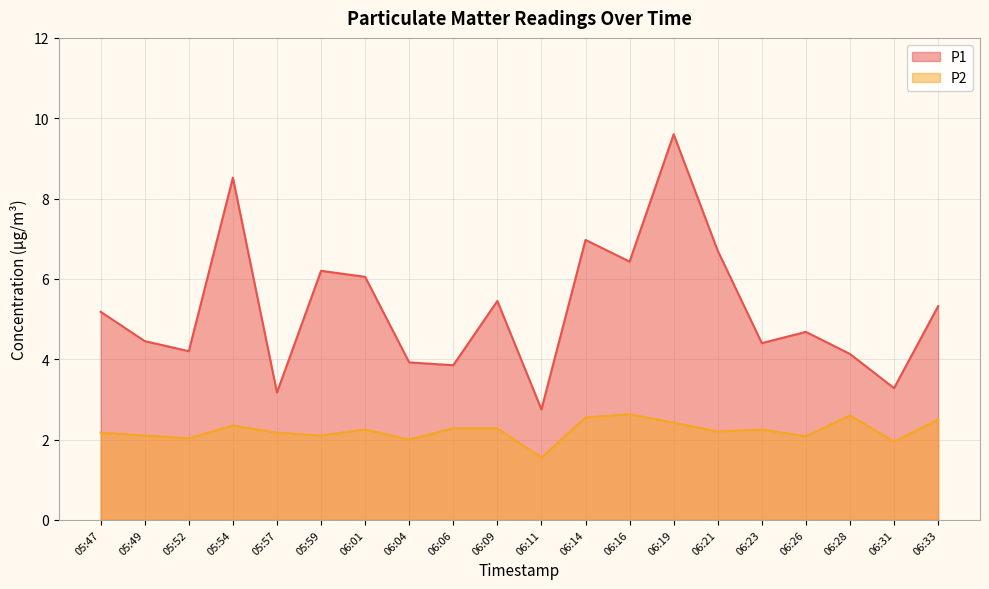

What is the minimum value for P1?

2.8